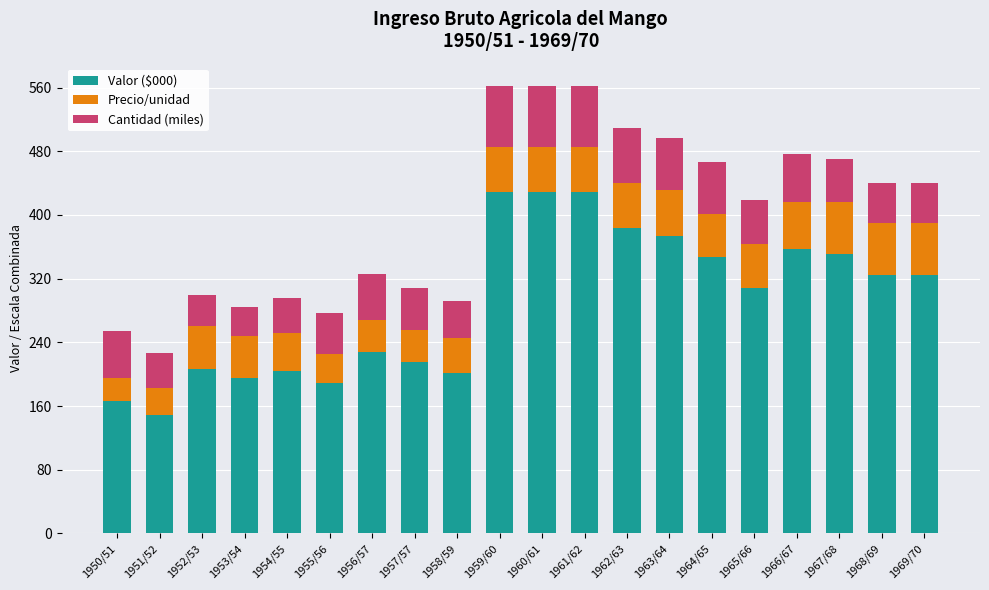

The value of Valor ($000) at 1964/65 is 347.8. True or false?

True